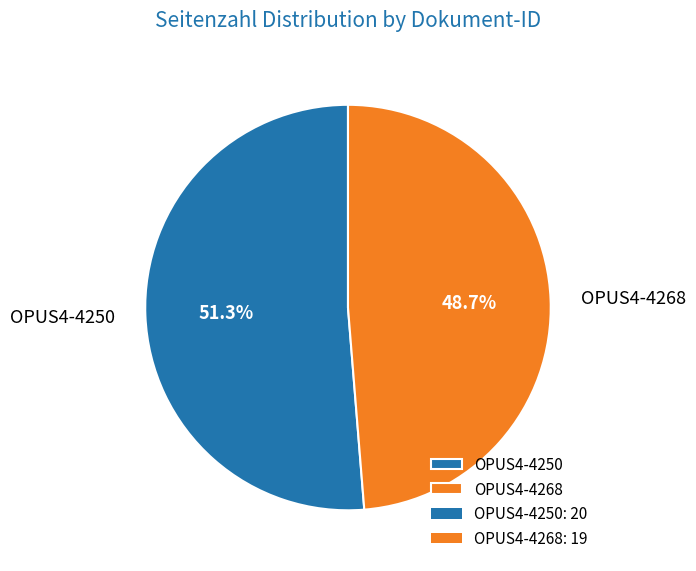

What percentage is the OPUS4-4250 slice, to the nearest percent?

51%